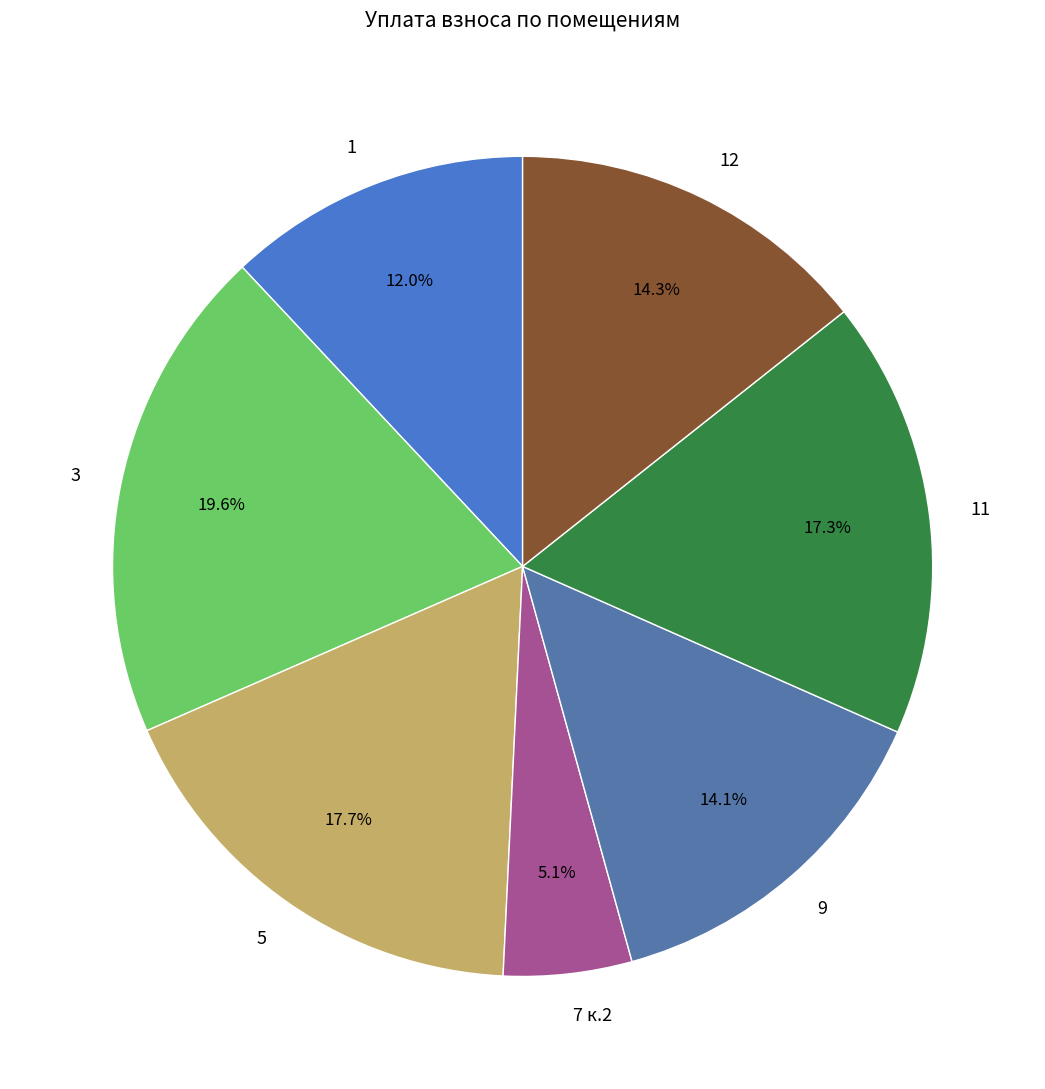

What portion of the pie excludes 3?

80.4%